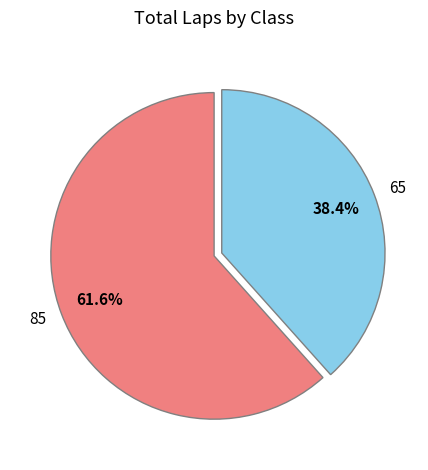

Combined, what portion of the pie is 85 and 65?

100.0%